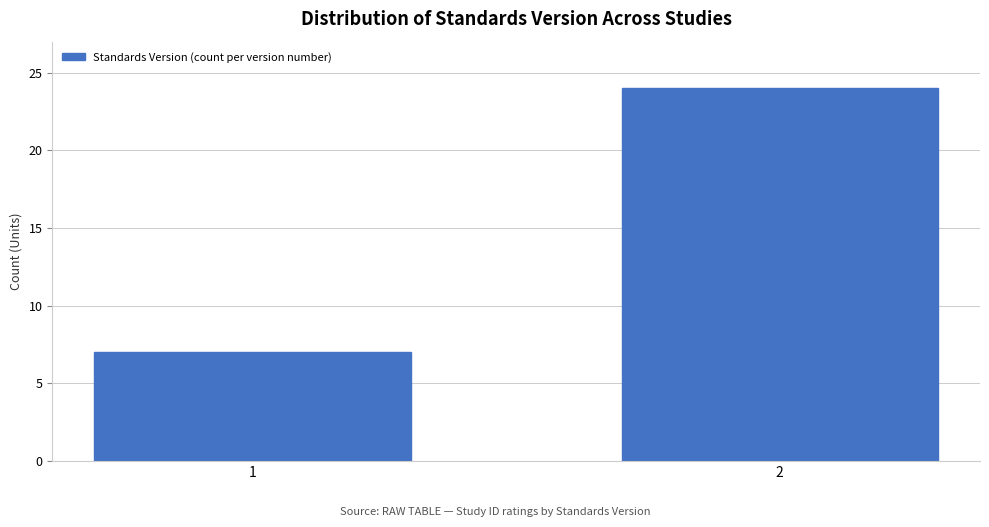

Reading left to right, list all the values displayed in this chart.

7	24